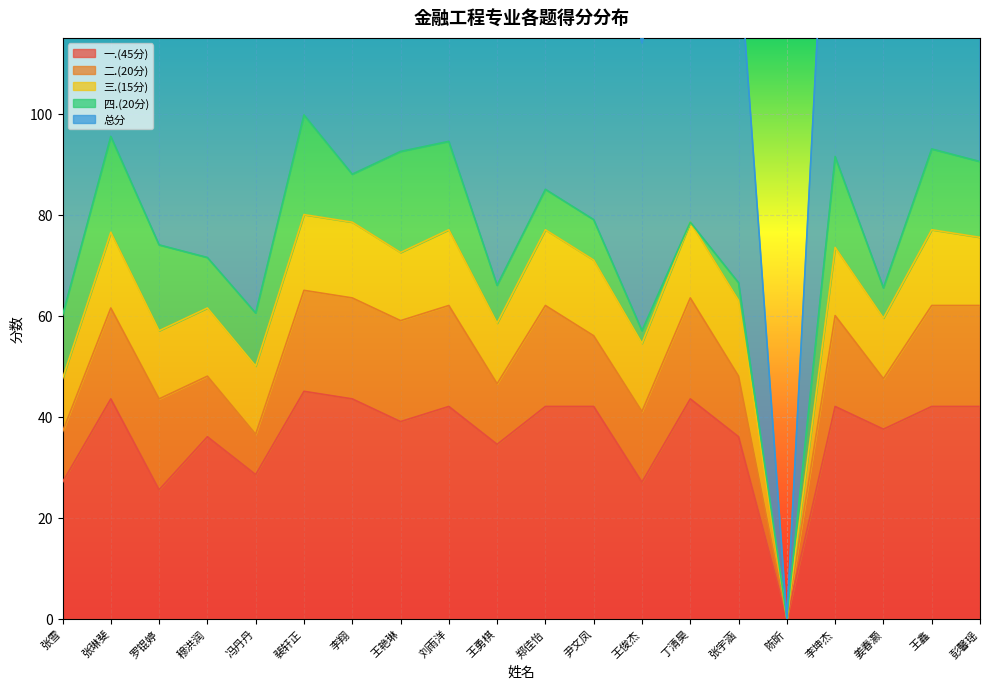

What is the spread (max minus min) of values at 王鑫?

78.0